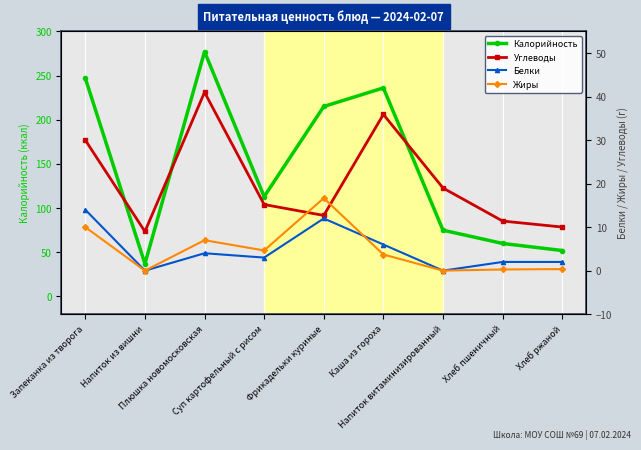

True or false: Углеводы and Белки intersect in this chart.

False